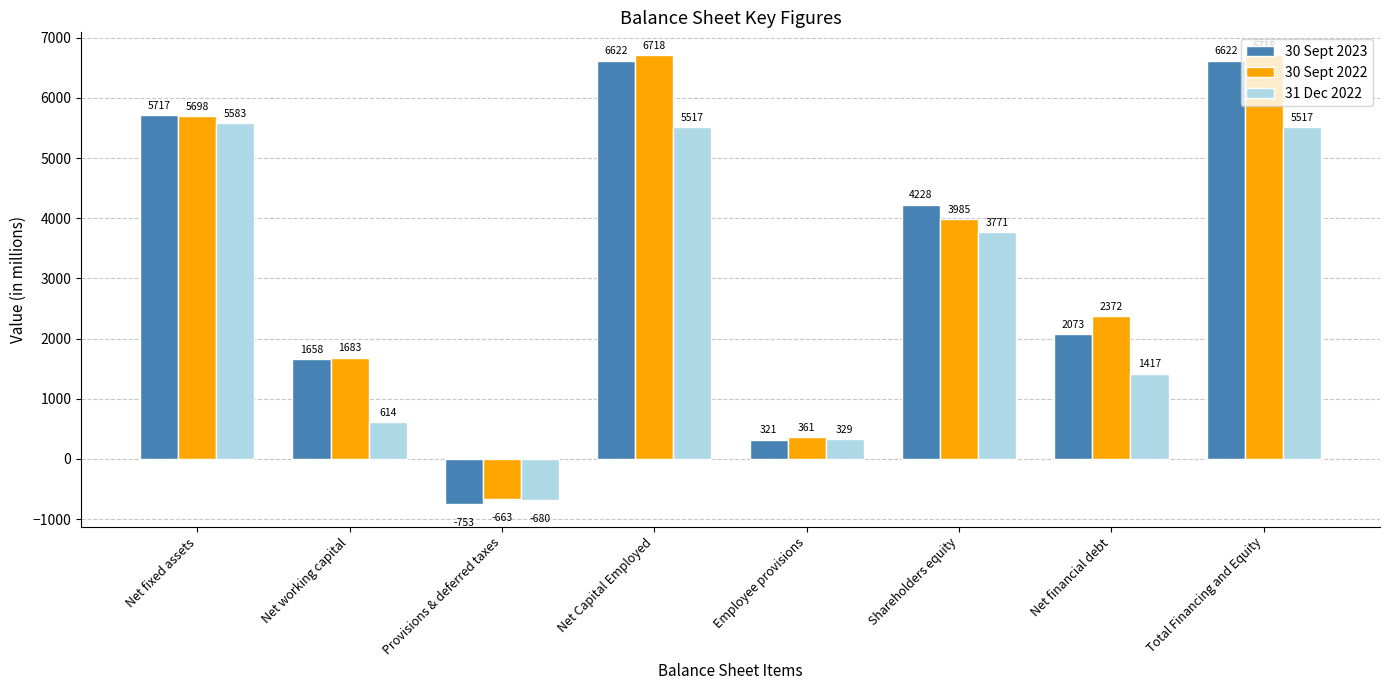

What is the total value across all series at Net working capital?

3955